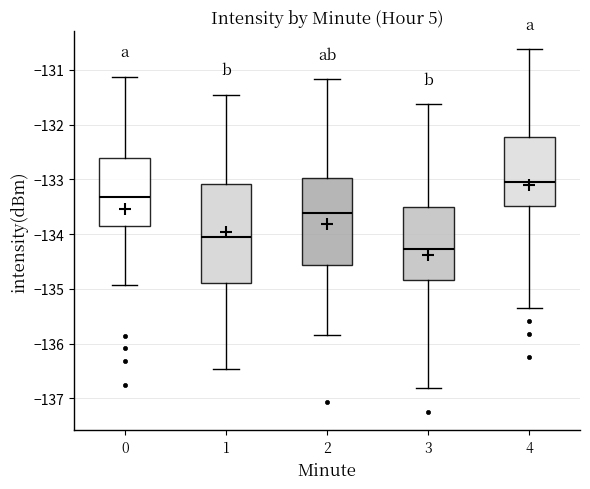

Which box's median line is the highest?

4